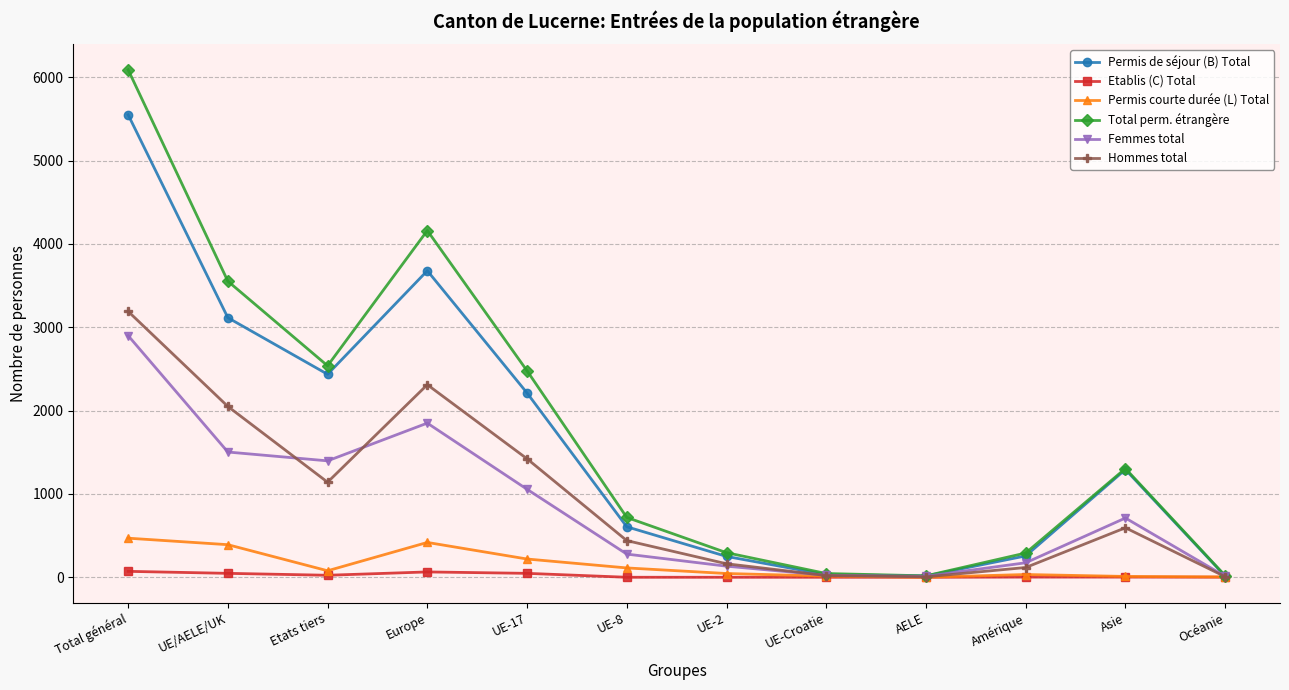

Where is the first local maximum for Permis courte durée (L) Total?

Europe